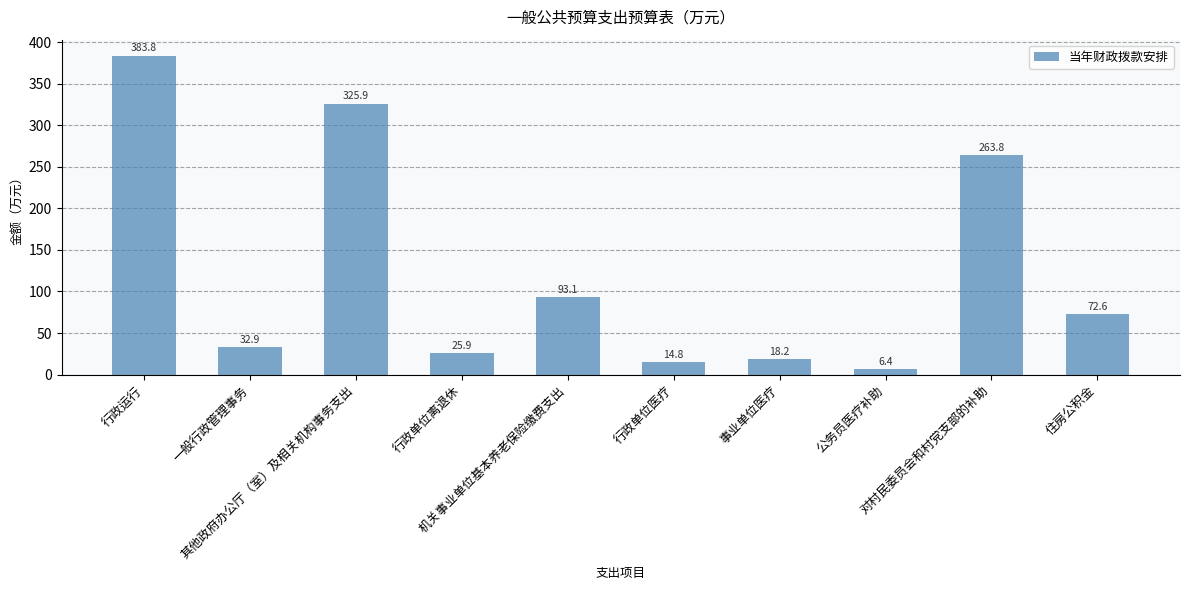

List the labels in order of value, largest first.

行政运行, 其他政府办公厅（室）及相关机构事务支出, 对村民委员会和村党支部的补助, 机关事业单位基本养老保险缴费支出, 住房公积金, 一般行政管理事务, 行政单位离退休, 事业单位医疗, 行政单位医疗, 公务员医疗补助